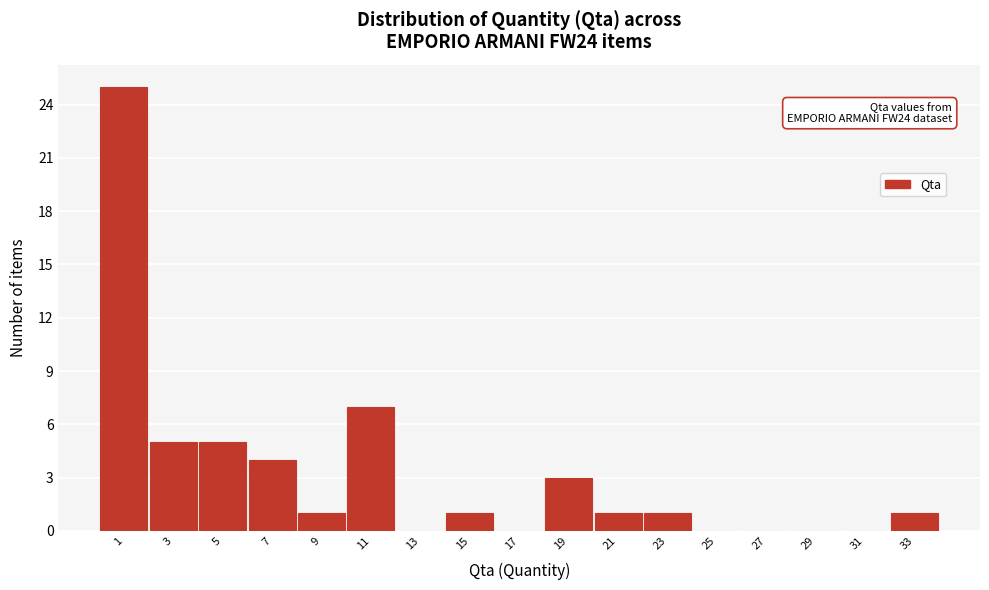

Reading right to left, list all the values displayed in this chart.

33=1	31=0	29=0	27=0	25=0	23=1	21=1	19=3	17=0	15=1	13=0	11=7	9=1	7=4	5=5	3=5	1=25